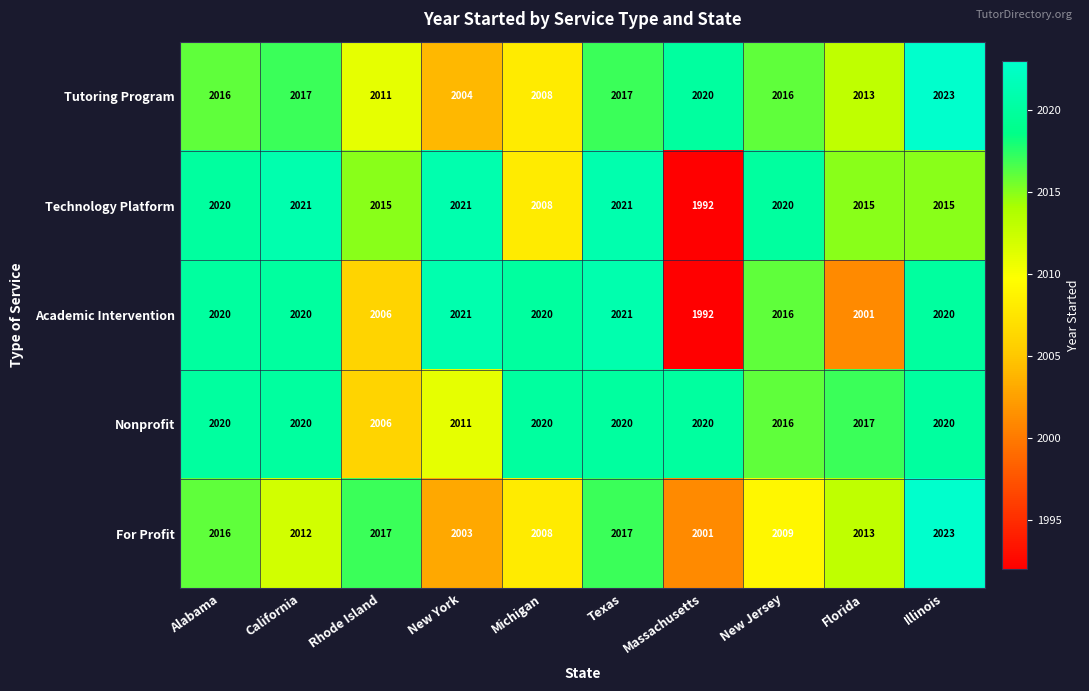

What is the difference between the highest and lowest values at Massachusetts?

28